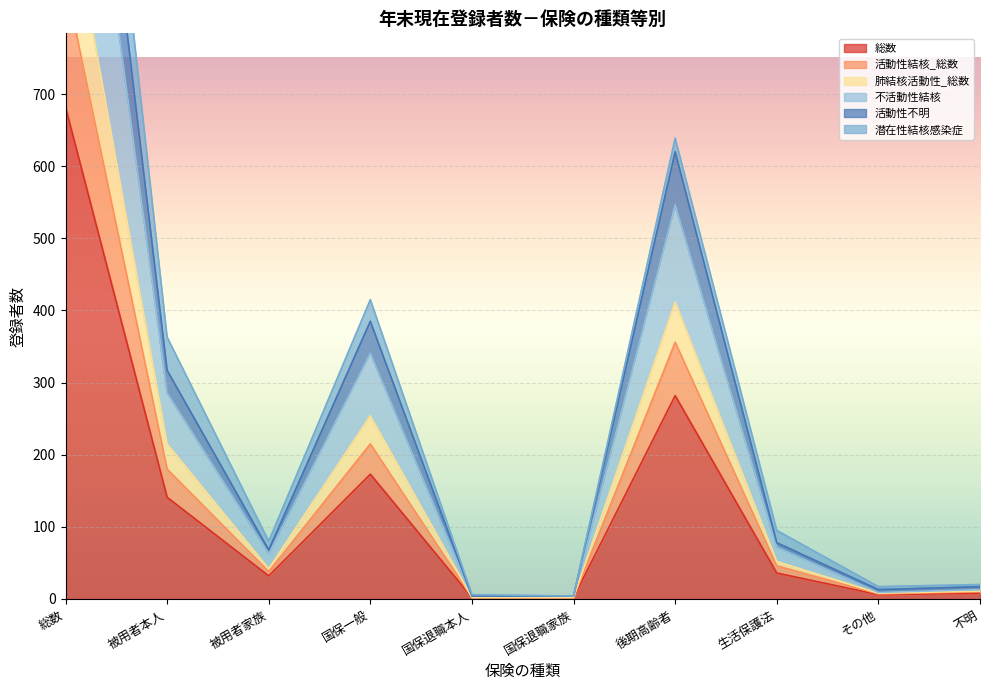

True or false: 肺結核活動性_総数 has more than 0 points higher than both neighbors.

True